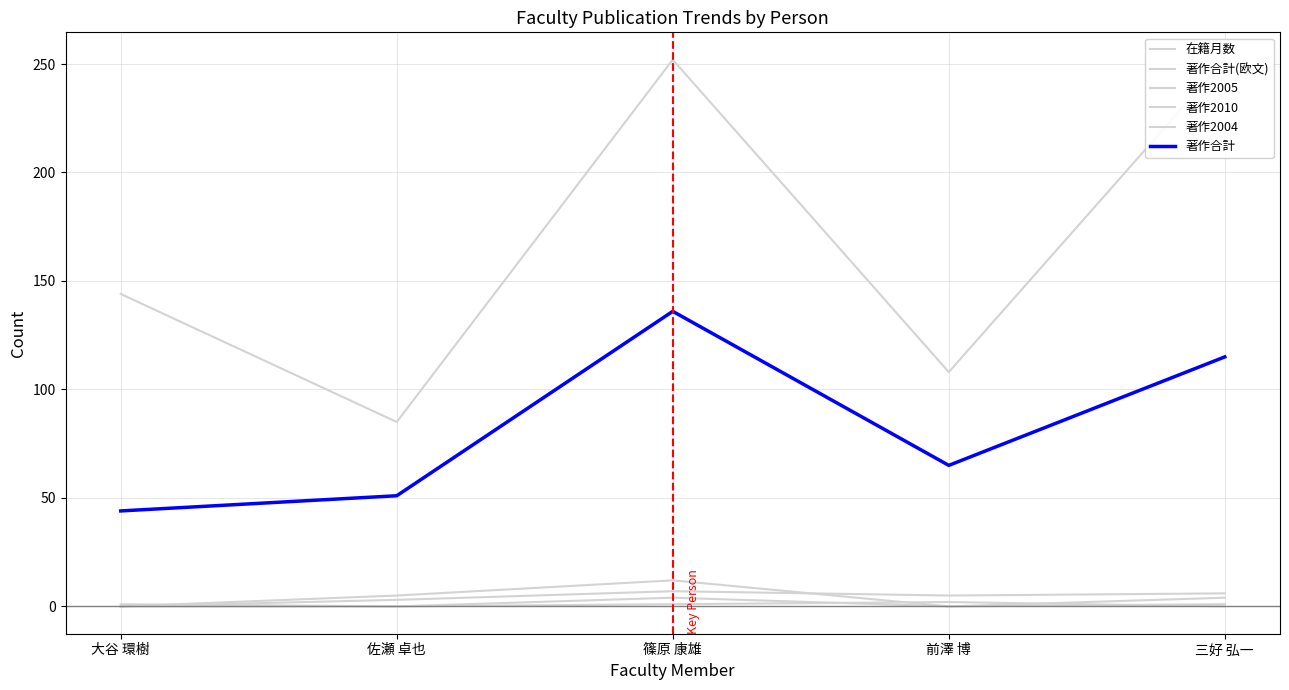

What is the average value of the 著作合計 series?

82